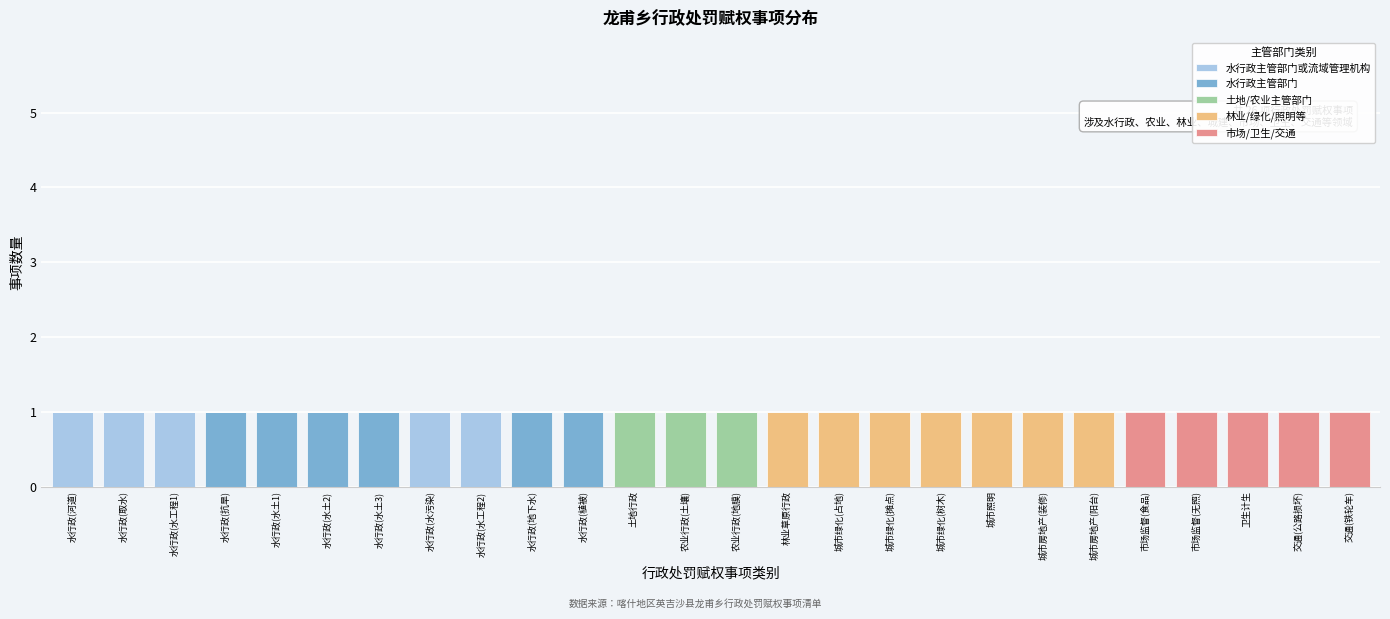

What are all the series names shown in the legend?

水行政主管部门或流域管理机构, 水行政主管部门, 土地/农业主管部门, 林业/绿化/照明等, 市场/卫生/交通